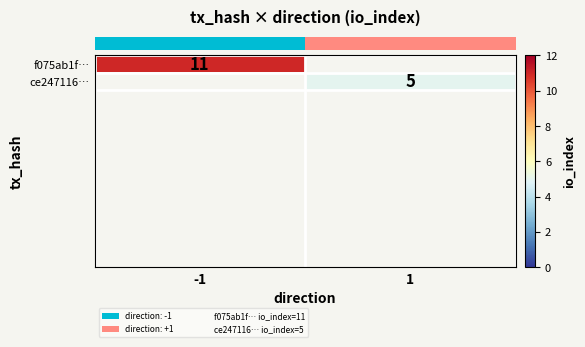

Is the value of row_0 at -1 greater than the value of row_1 at 1?

Yes